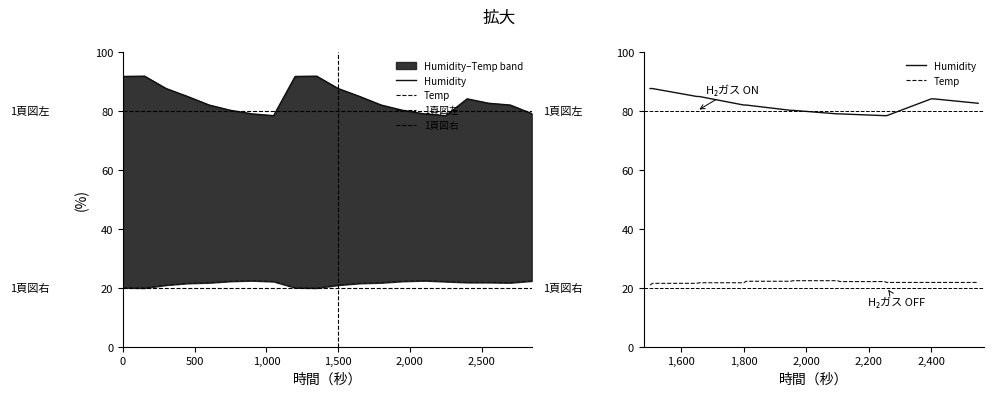

How many categories are shown in the chart?

20